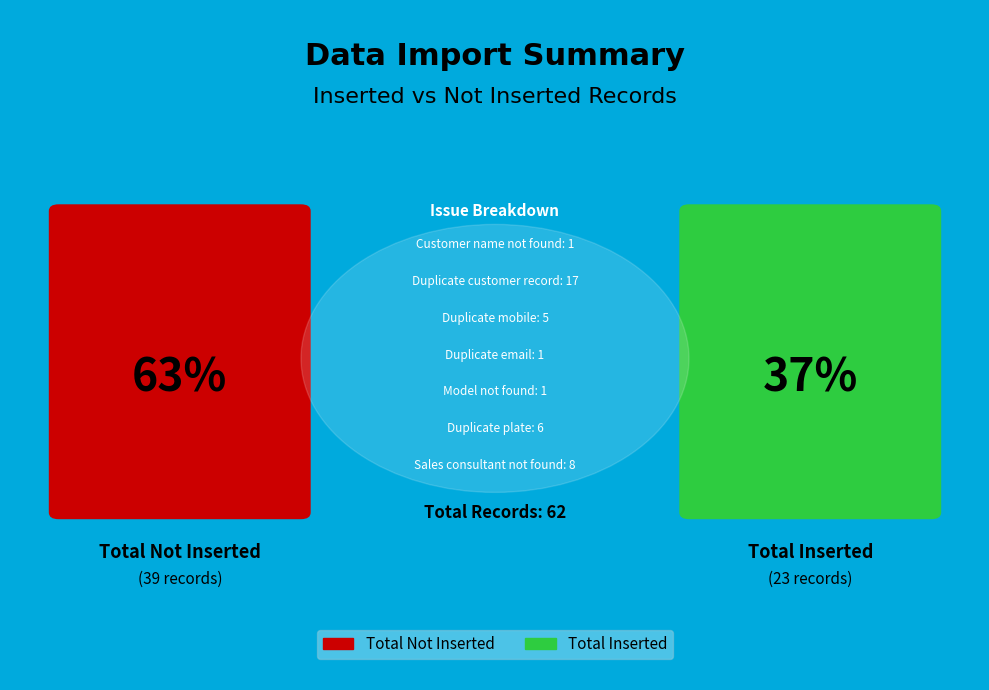

Which has a higher value, Model not found. or Customer name not found.?

Model not found.